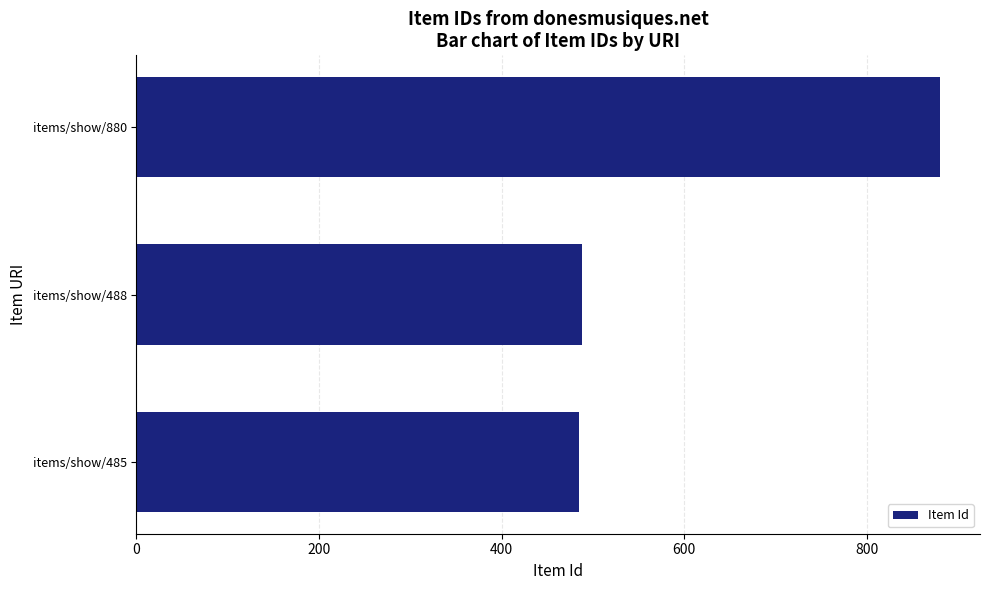

Are the bars grouped side by side (vs. stacked)?

No